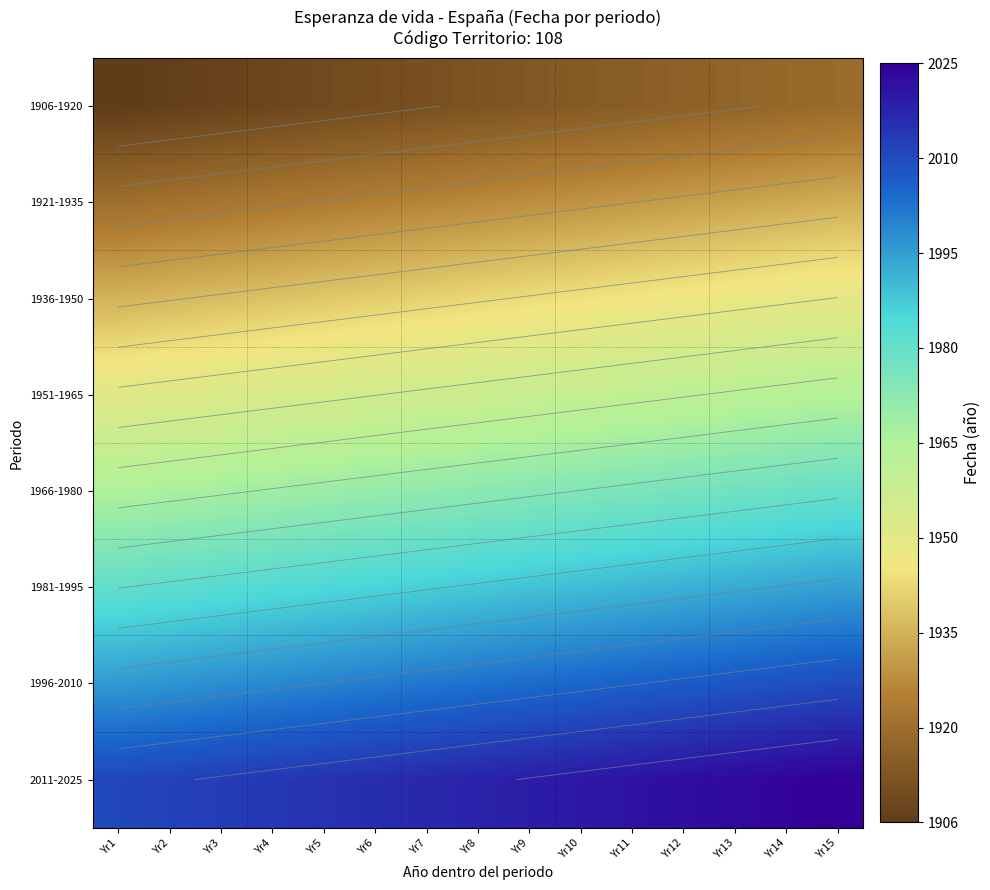

At which label is 1966-1980 closest to 1973?

Yr8